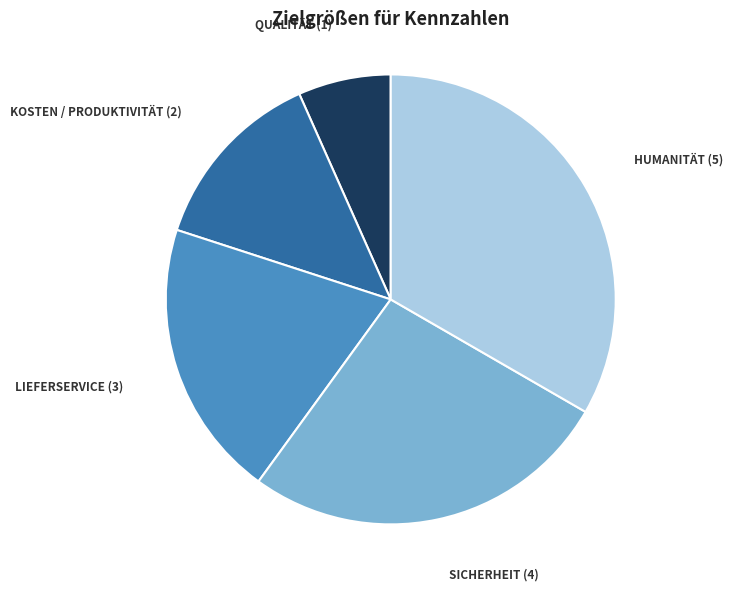

Does any single category account for the majority?

No